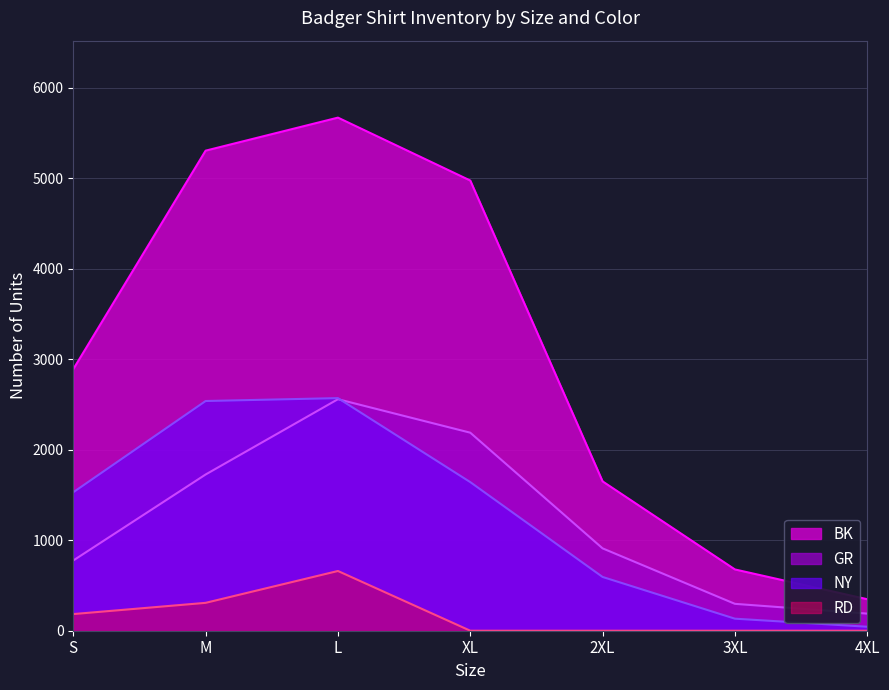

What is the sum of all NY values?

9051